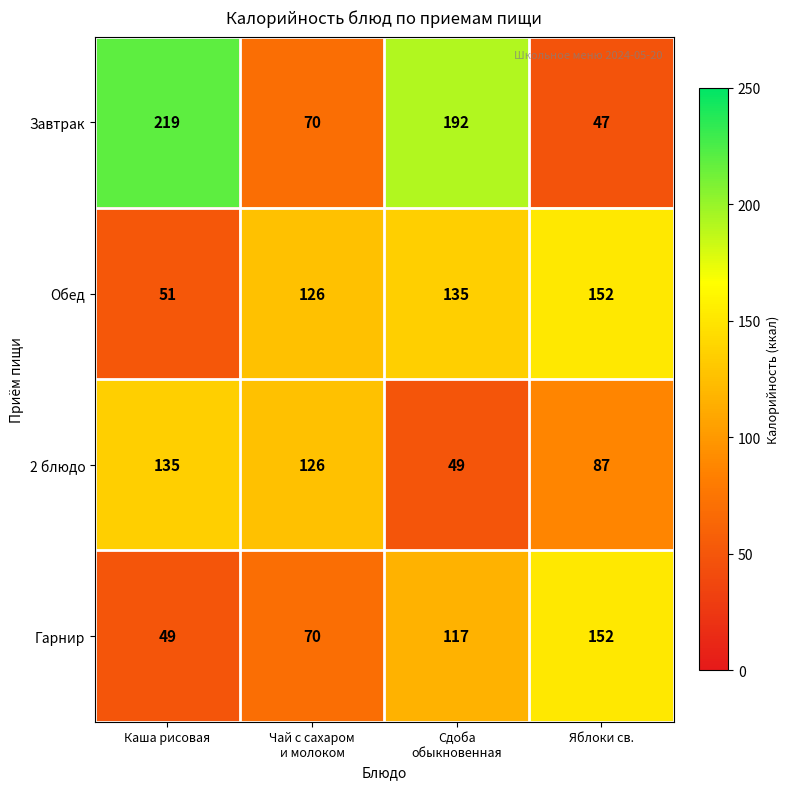

What is the difference between the highest and lowest values at Каша рисовая?

170